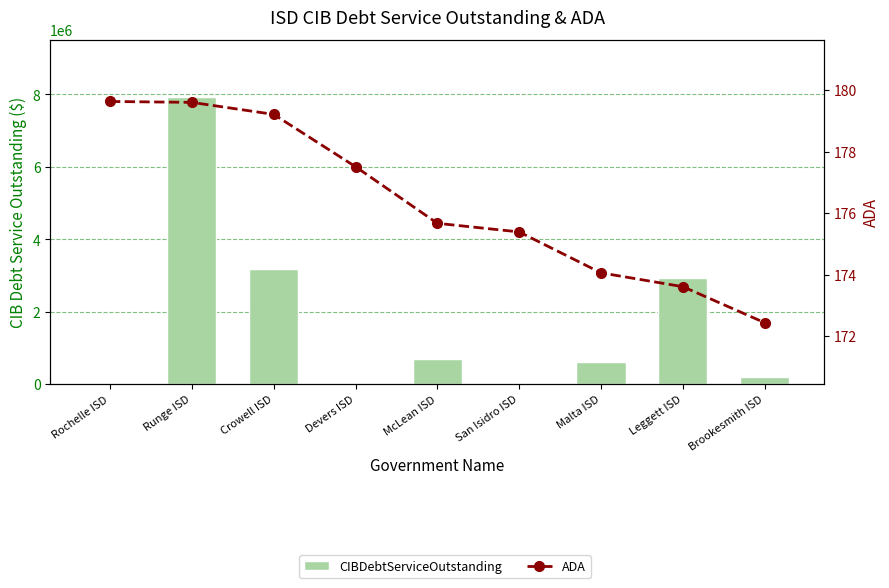

Where is ADA nearest to the value 176?

McLean ISD